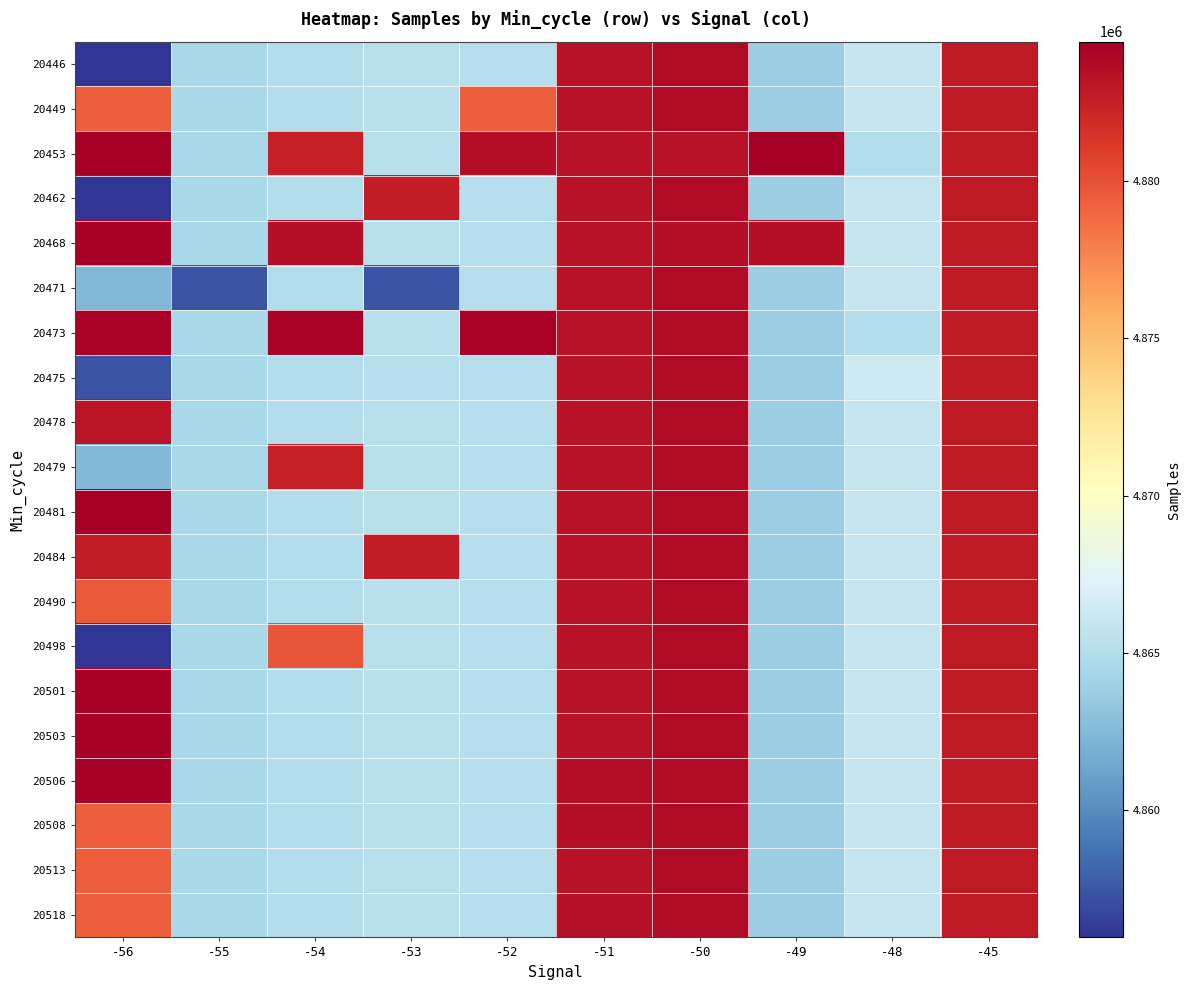

Reading right to left, transcribe all the data shown in this chart.

20446: -45=4882816	-48=4865966	-49=4863852	-50=4883651	-51=4883212	-52=4865158	-53=4865246	-54=4865016	-55=4864516	-56=4855969
20449: -45=4882816	-48=4865966	-49=4863852	-50=4883651	-51=4883212	-52=4879350	-53=4865246	-54=4865016	-55=4864516	-56=4879350
20453: -45=4882816	-48=4864984	-49=4884345	-50=4883212	-51=4883212	-52=4883484	-53=4865246	-54=4882501	-55=4864516	-56=4884416
20462: -45=4882816	-48=4865966	-49=4863852	-50=4883651	-51=4883212	-52=4865158	-53=4882739	-54=4865016	-55=4864516	-56=4855969
20468: -45=4882816	-48=4865966	-49=4883429	-50=4883429	-51=4883212	-52=4865158	-53=4865246	-54=4883429	-55=4864516	-56=4884215
20471: -45=4882816	-48=4865966	-49=4863852	-50=4883651	-51=4883212	-52=4865158	-53=4857305	-54=4865016	-55=4857305	-56=4862427
20473: -45=4882816	-48=4864984	-49=4863852	-50=4883651	-51=4883212	-52=4884184	-53=4865246	-54=4884184	-55=4864516	-56=4884184
20475: -45=4882816	-48=4866333	-49=4863852	-50=4883651	-51=4883212	-52=4865158	-53=4865136	-54=4865016	-55=4864516	-56=4857305
20478: -45=4882816	-48=4865966	-49=4863852	-50=4883651	-51=4883212	-52=4865158	-53=4865246	-54=4865016	-55=4864516	-56=4883160
20479: -45=4882816	-48=4865966	-49=4863852	-50=4883651	-51=4883212	-52=4865158	-53=4865246	-54=4882501	-55=4864516	-56=4862427
20481: -45=4882816	-48=4865966	-49=4863852	-50=4883651	-51=4883212	-52=4865158	-53=4865246	-54=4865016	-55=4864516	-56=4884416
20484: -45=4882816	-48=4865966	-49=4863852	-50=4883651	-51=4883212	-52=4865158	-53=4882739	-54=4865016	-55=4864516	-56=4882739
20490: -45=4882816	-48=4865966	-49=4863852	-50=4883651	-51=4883212	-52=4865158	-53=4865246	-54=4865016	-55=4864516	-56=4879540
20498: -45=4882816	-48=4865966	-49=4863852	-50=4883651	-51=4883212	-52=4865158	-53=4865246	-54=4879796	-55=4864516	-56=4855969
20501: -45=4882816	-48=4865966	-49=4863852	-50=4883651	-51=4883212	-52=4865158	-53=4865246	-54=4865016	-55=4864516	-56=4884215
20503: -45=4882816	-48=4865966	-49=4863852	-50=4883651	-51=4883212	-52=4865158	-53=4865246	-54=4865016	-55=4864516	-56=4884217
20506: -45=4882816	-48=4865966	-49=4863852	-50=4883651	-51=4883484	-52=4865158	-53=4865246	-54=4865016	-55=4864516	-56=4884215
20508: -45=4882816	-48=4865966	-49=4863852	-50=4883651	-51=4883484	-52=4865158	-53=4865246	-54=4865016	-55=4864516	-56=4879350
20513: -45=4882816	-48=4865966	-49=4863852	-50=4883651	-51=4883212	-52=4865158	-53=4865246	-54=4865016	-55=4864516	-56=4879350
20518: -45=4882816	-48=4865966	-49=4863852	-50=4883651	-51=4883374	-52=4865158	-53=4865246	-54=4865016	-55=4864516	-56=4879350